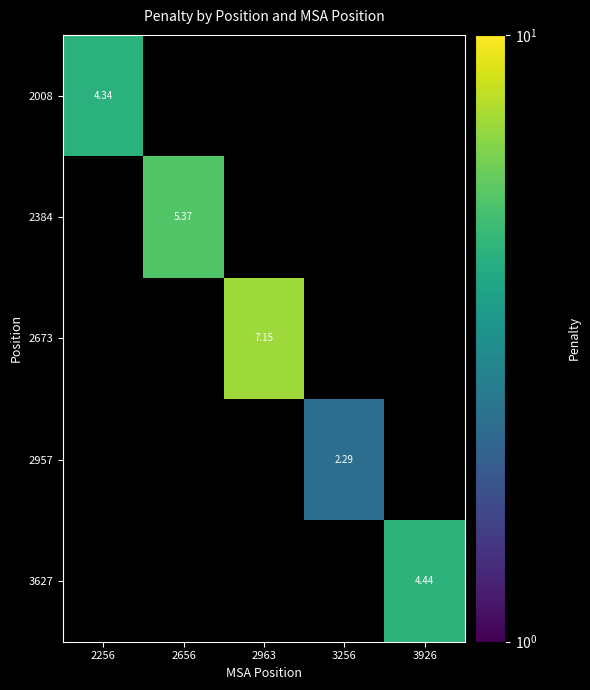

The value of 2008 at 2256 is 7.1. True or false?

False